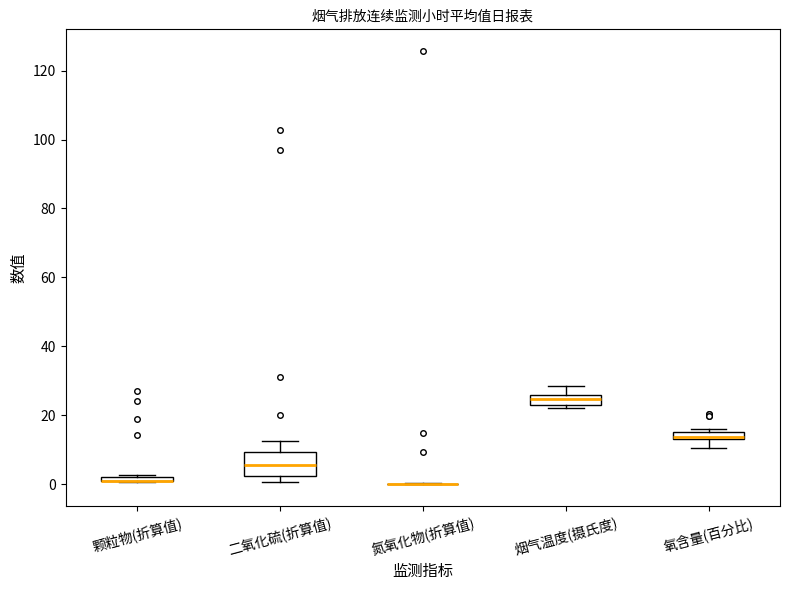

Comparing the boxes themselves (not the whiskers), which one is the tallest?

二氧化硫(折算值)